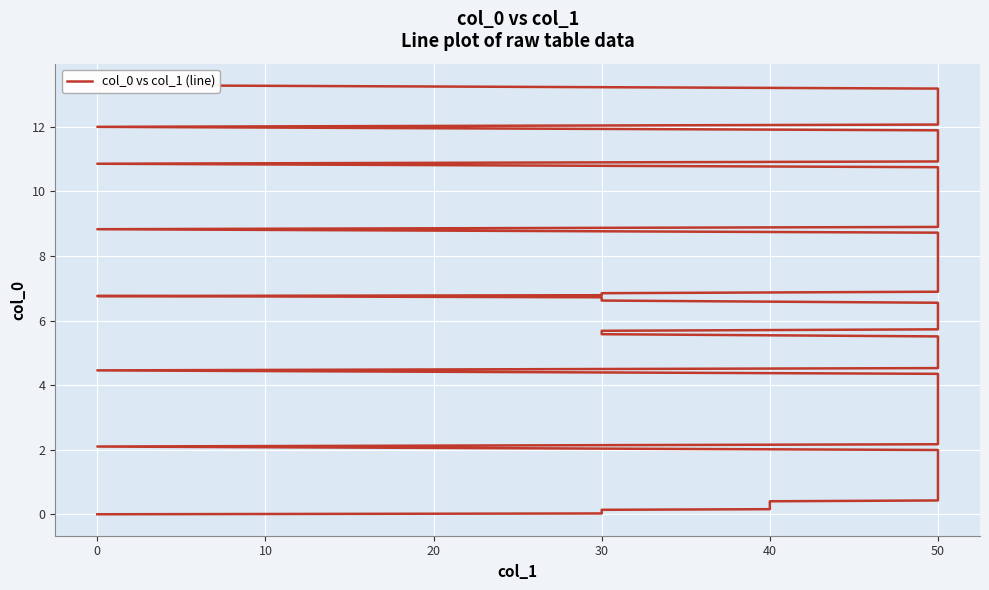

How many categories are shown in the chart?

40